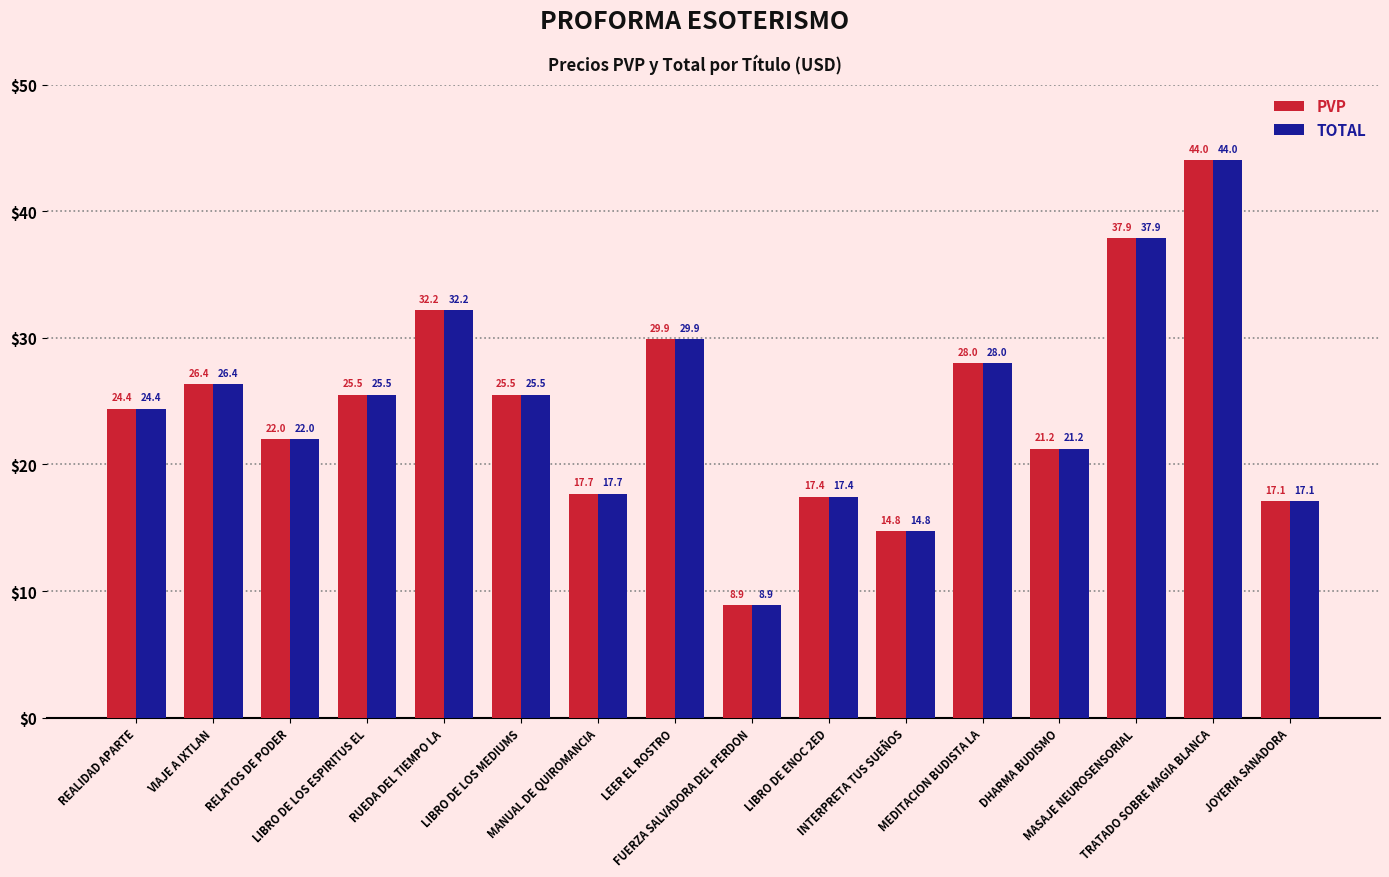

At how many categories does at least one series exceed 27?

5